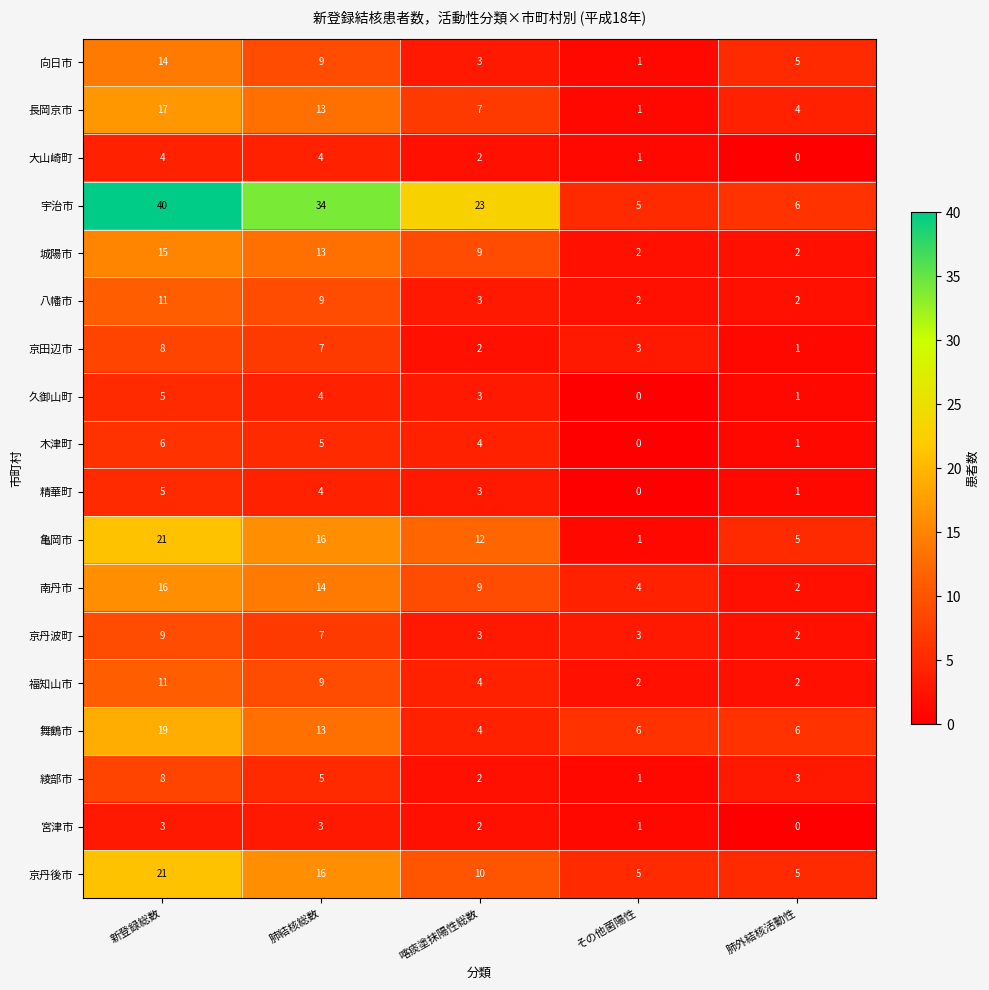

At which label does 舞鶴市 reach its minimum?

喀痰塗抹陽性総数